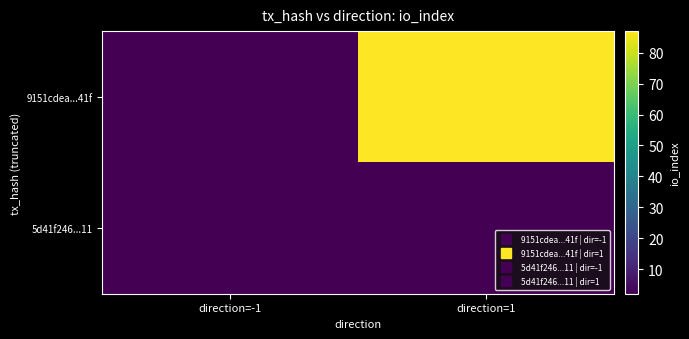

What is the total value across all series at direction=1?

89